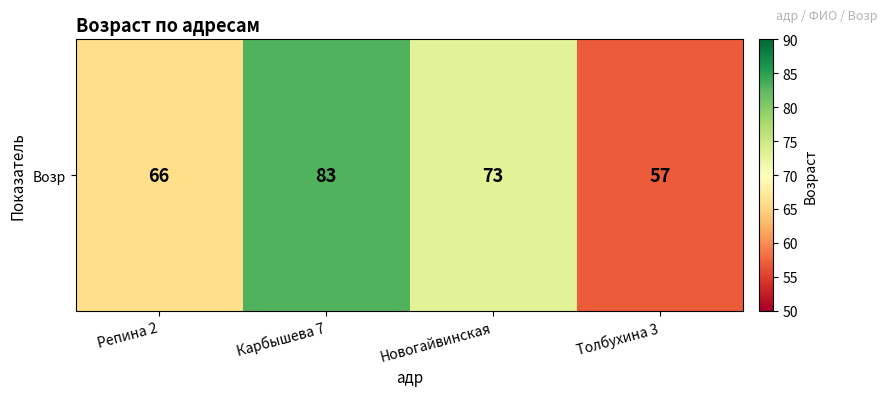

Count the number of categories in the chart.

4